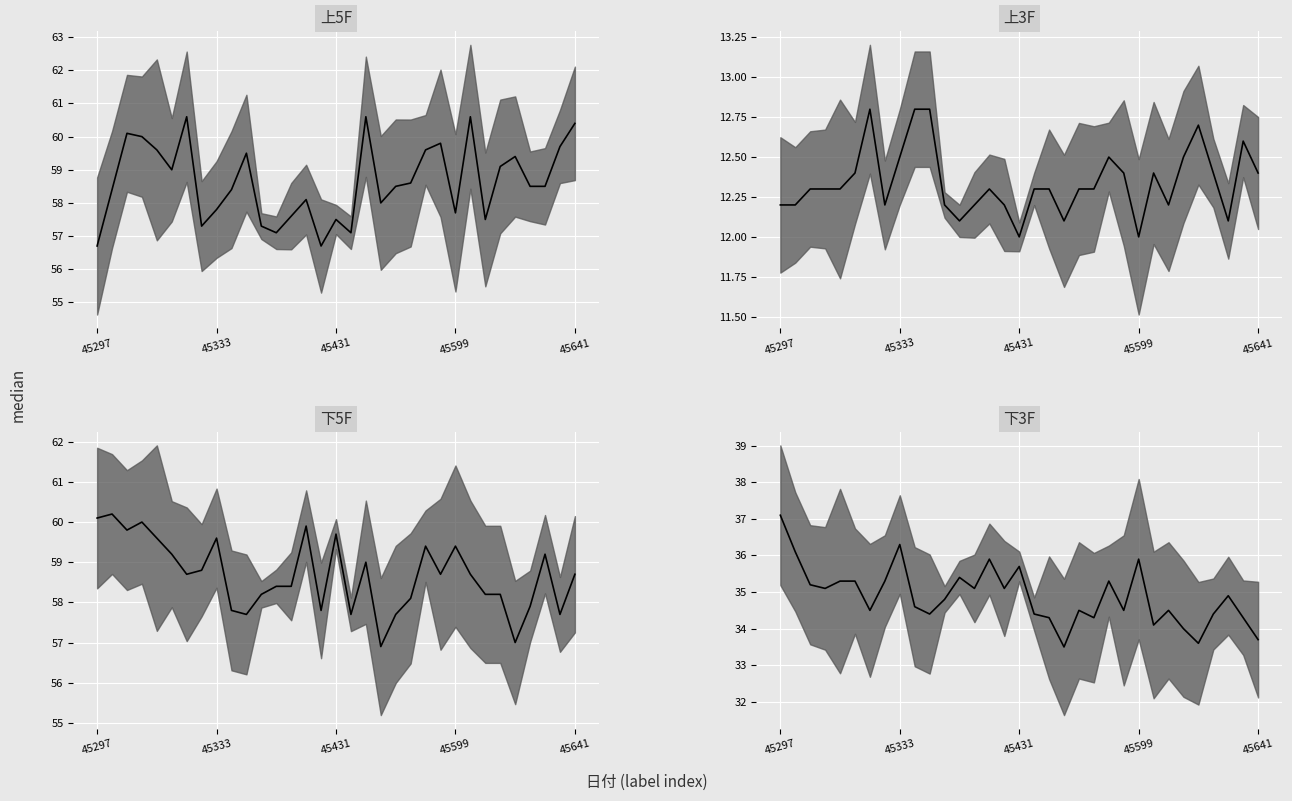

True or false: 下5F median and 上3F median intersect in this chart.

False